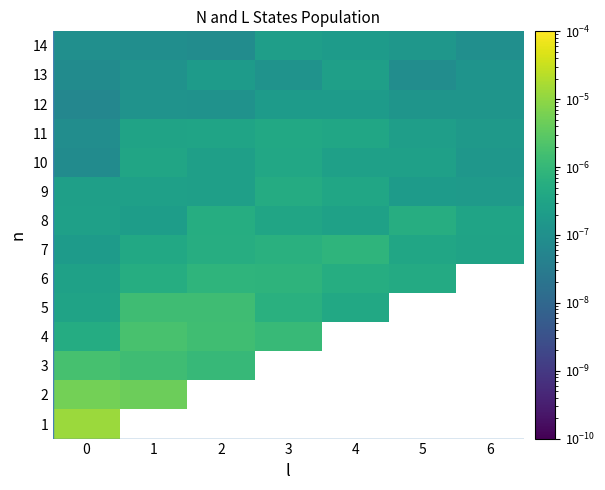

Rank the series by their average value, from highest to lowest.

1, 2, 3, 4, 5, 6, 7, 8, 9, 11, 10, 13, 12, 14